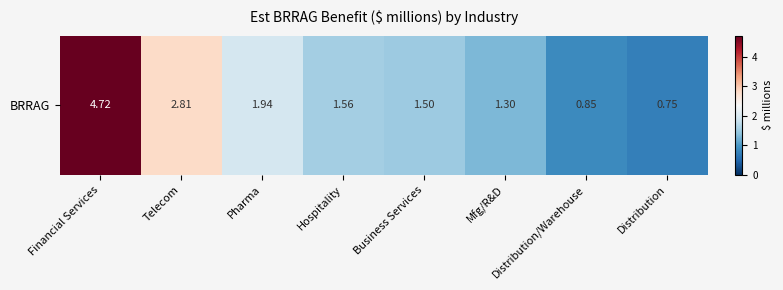

What is the change in value from Pharma to Hospitality?

-0.4